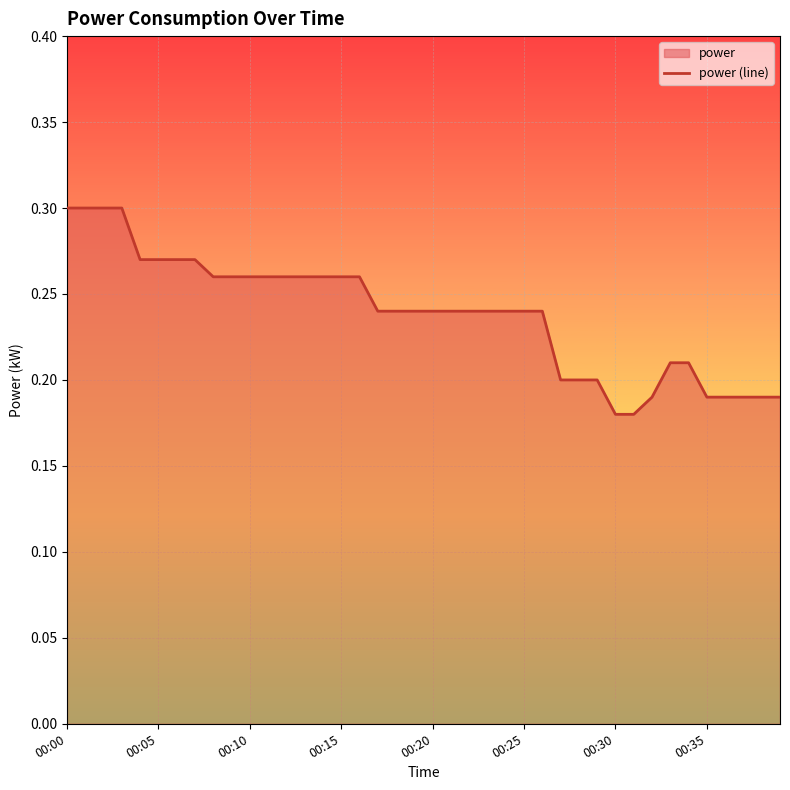

Is it true that the value at 00:00 is 0.3?

True